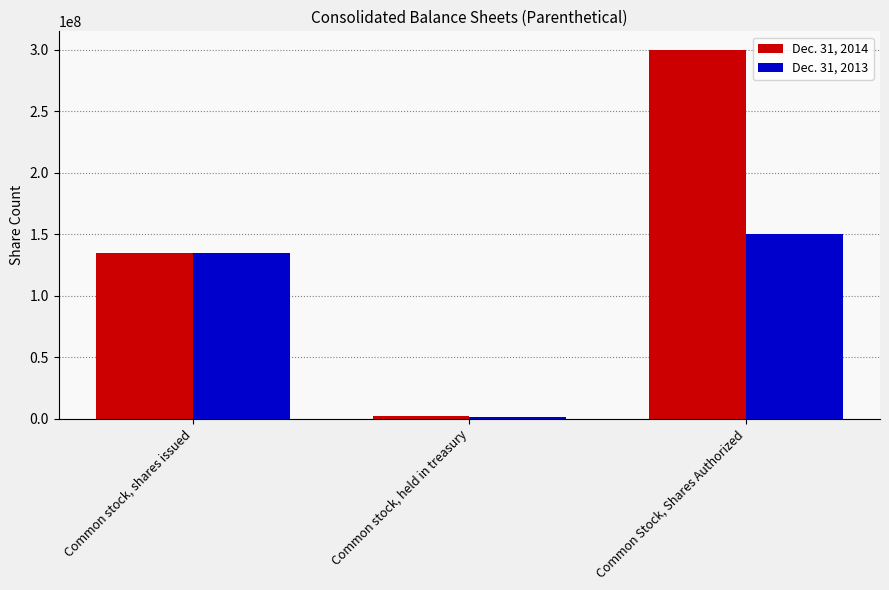

Is the value of Dec. 31, 2013 at Common Stock, Shares Authorized greater than the value of Dec. 31, 2014 at Common stock, shares issued?

Yes